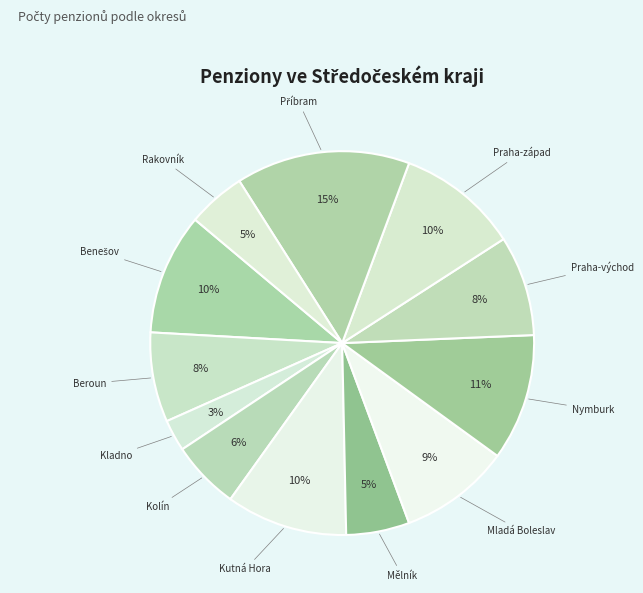

How many segments does this pie chart have?

12